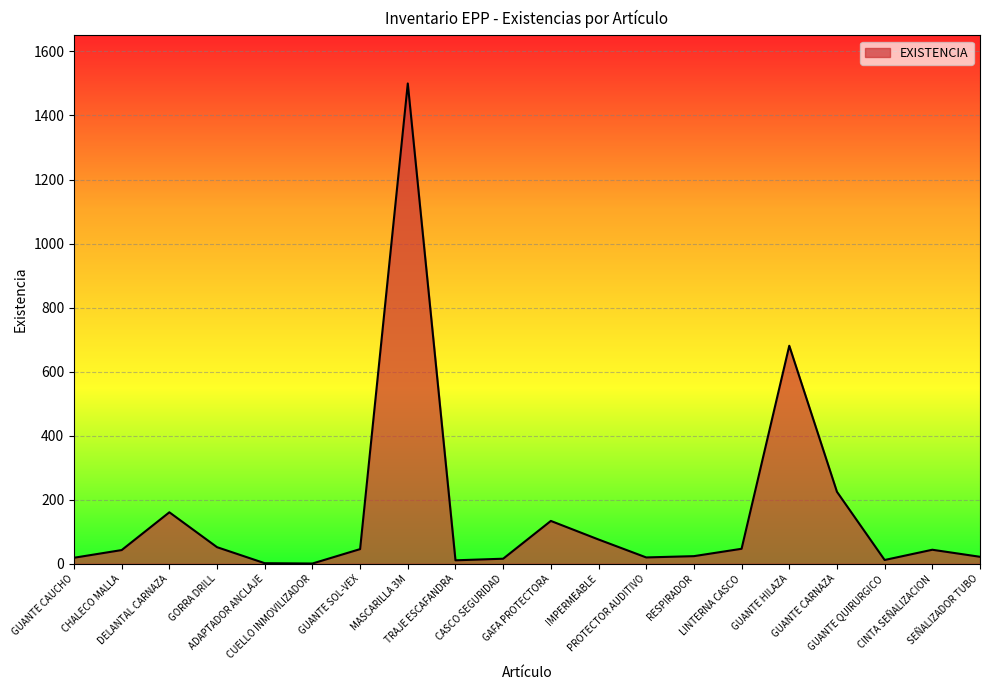

Does the chart have visible grid lines?

Yes